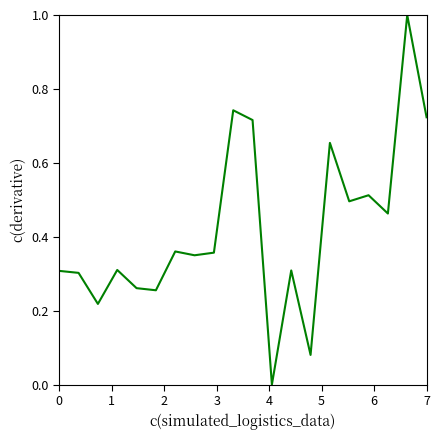

What is the maximum value shown in the chart?

1.0